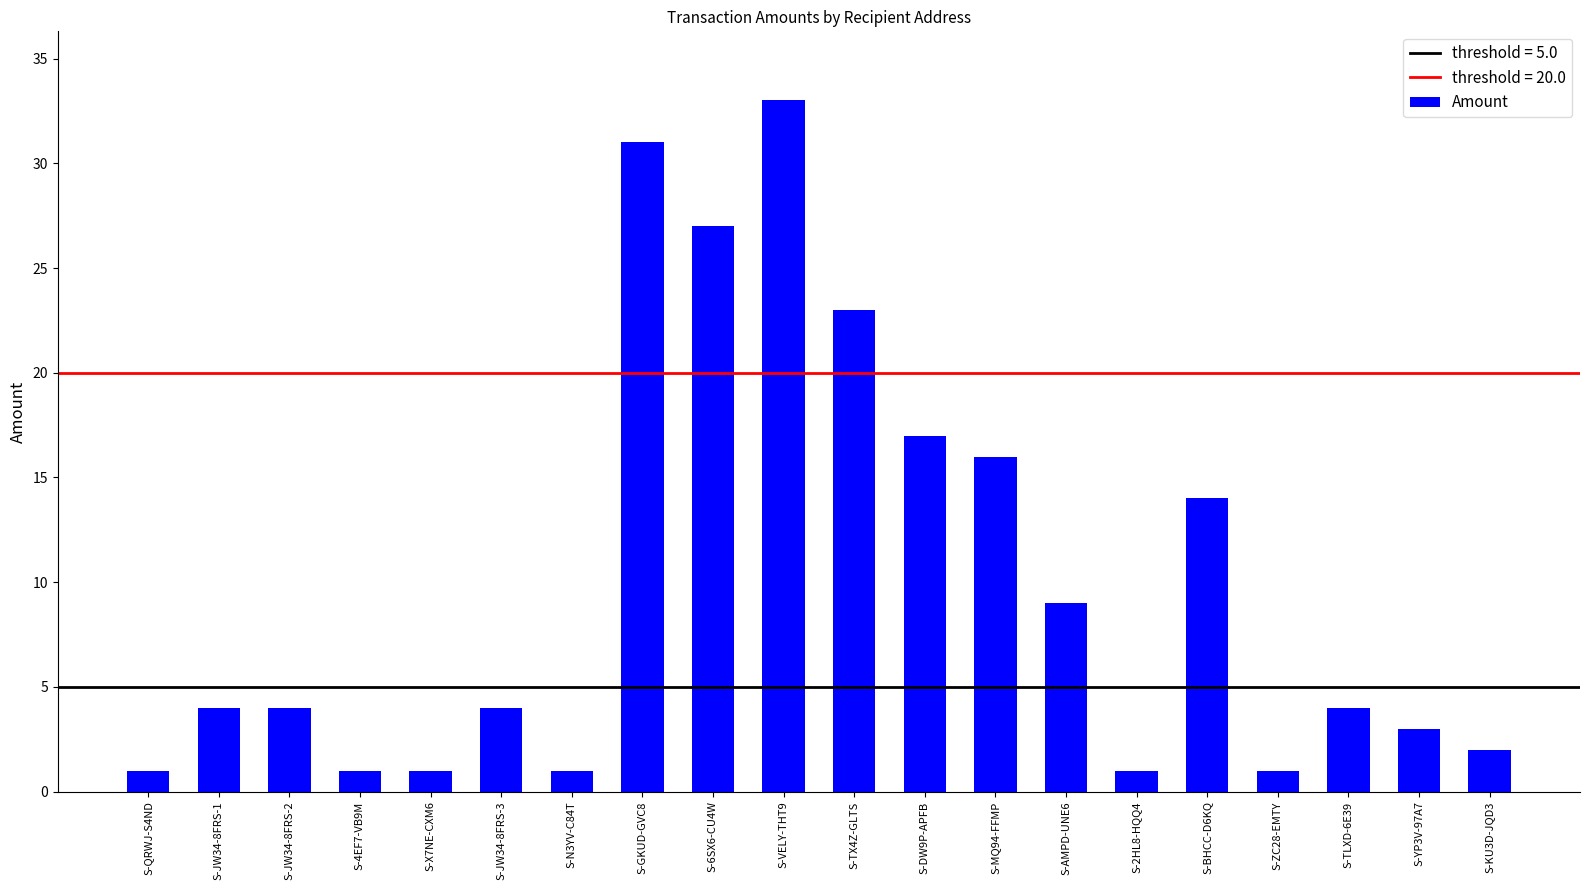

Reading right to left, extract all data points from this chart.

2	3	4	1	14	1	9	16	17	23	33	27	31	1	4	1	1	4	4	1